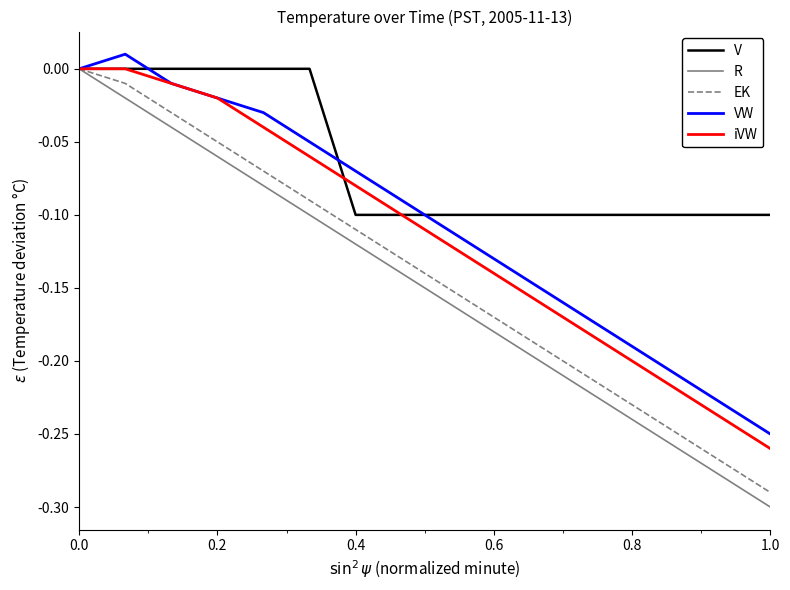

Which series has the widest spread of values?

R